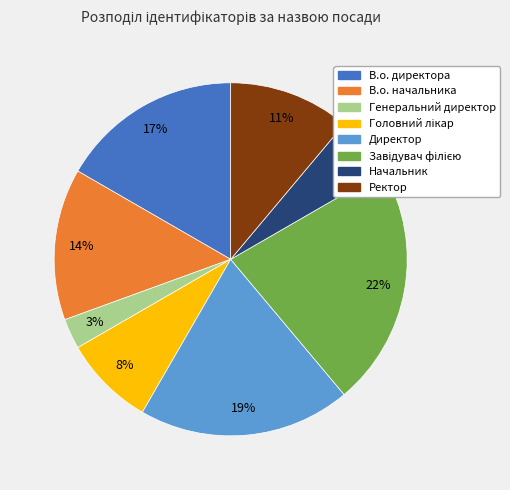

What percentage is the Начальник slice, to the nearest percent?

6%